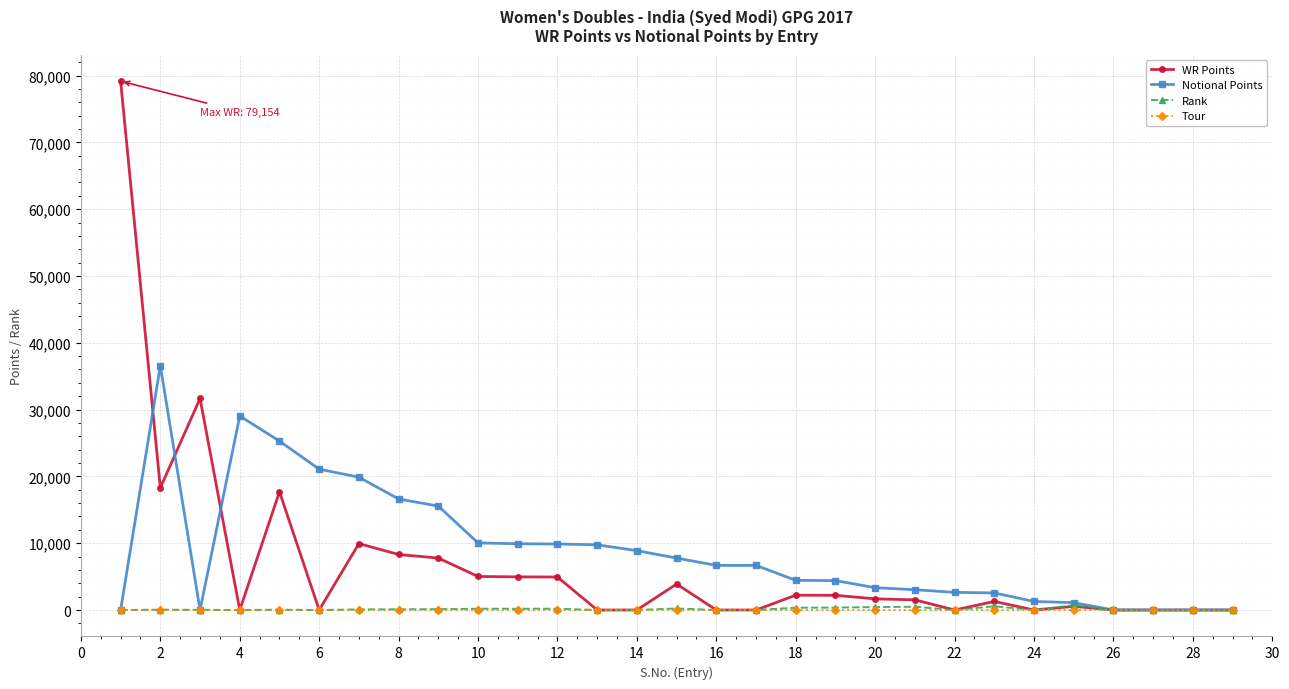

At how many categories does at least one series exceed 49626?

1